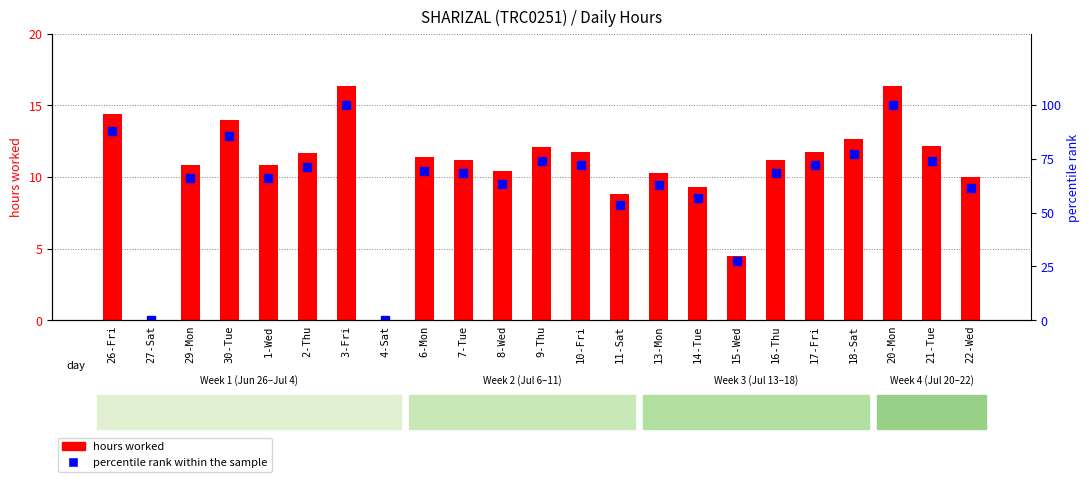

How many values in the percentile rank within the sample series are below 68?

10